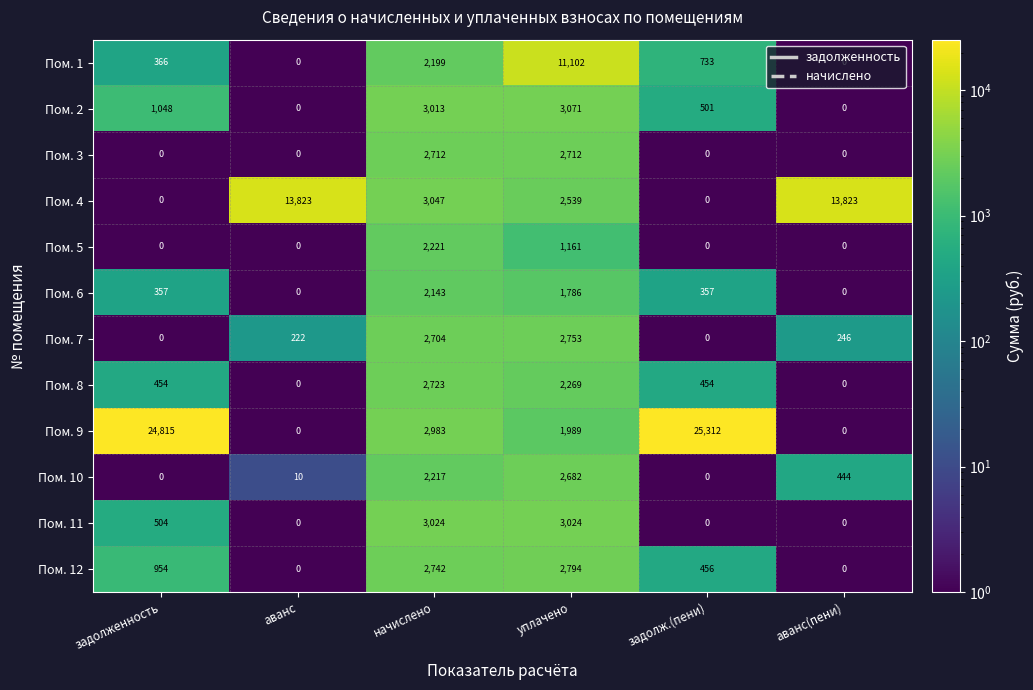

What is the maximum value shown in the chart?

25312